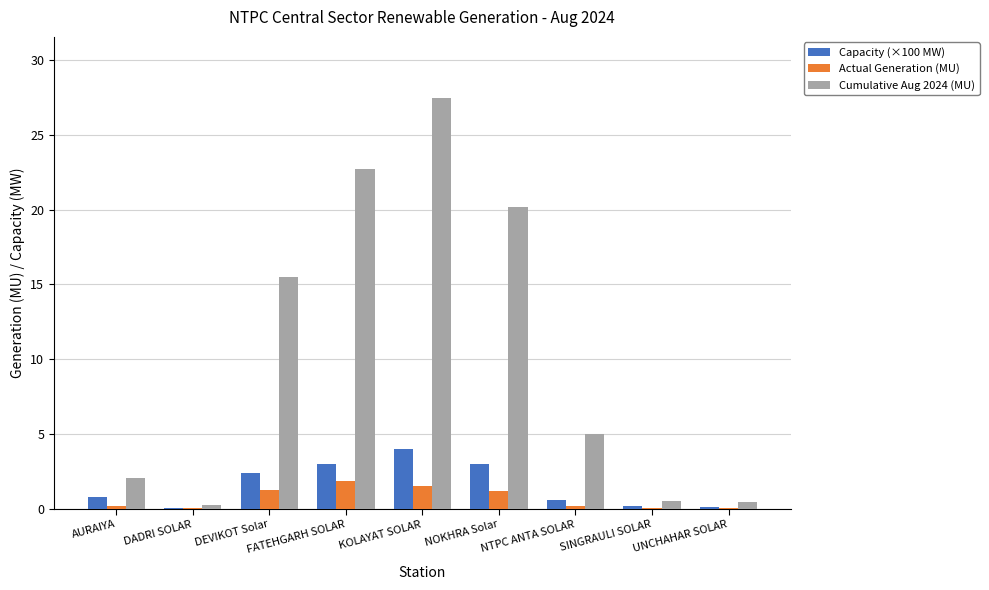

What is the approximate value of Cumulative Aug 2024 (MU) at FATEHGARH SOLAR?

22.7